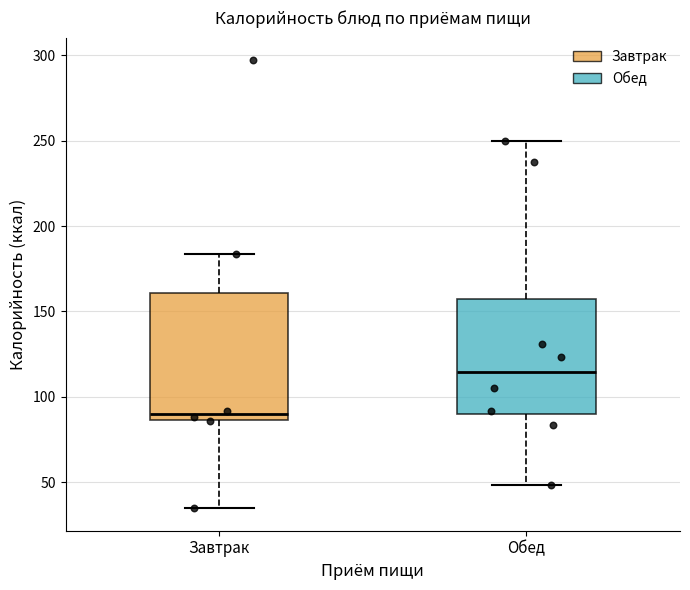

Which box has the highest median line?

Обед